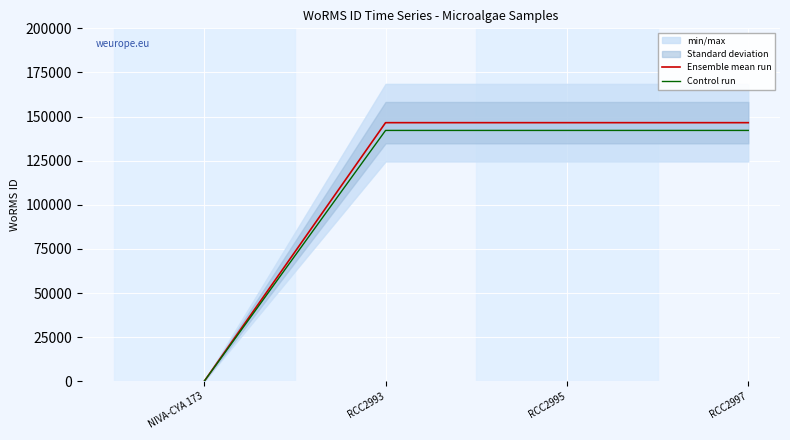

What is the sum of the Control run values at RCC2993 and RCC2995?

284303.1